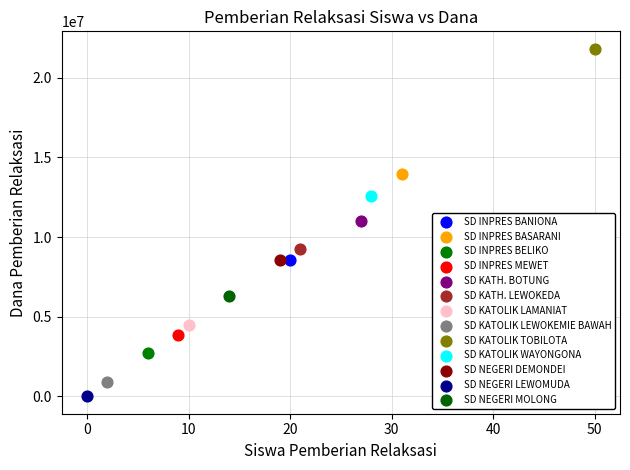

What are all the series names shown in the legend?

SD INPRES BANIONA, SD INPRES BASARANI, SD INPRES BELIKO, SD INPRES MEWET, SD KATH. BOTUNG, SD KATH. LEWOKEDA, SD KATOLIK LAMANIAT, SD KATOLIK LEWOKEMIE BAWAH, SD KATOLIK TOBILOTA, SD KATOLIK WAYONGONA, SD NEGERI DEMONDEI, SD NEGERI LEWOMUDA, SD NEGERI MOLONG